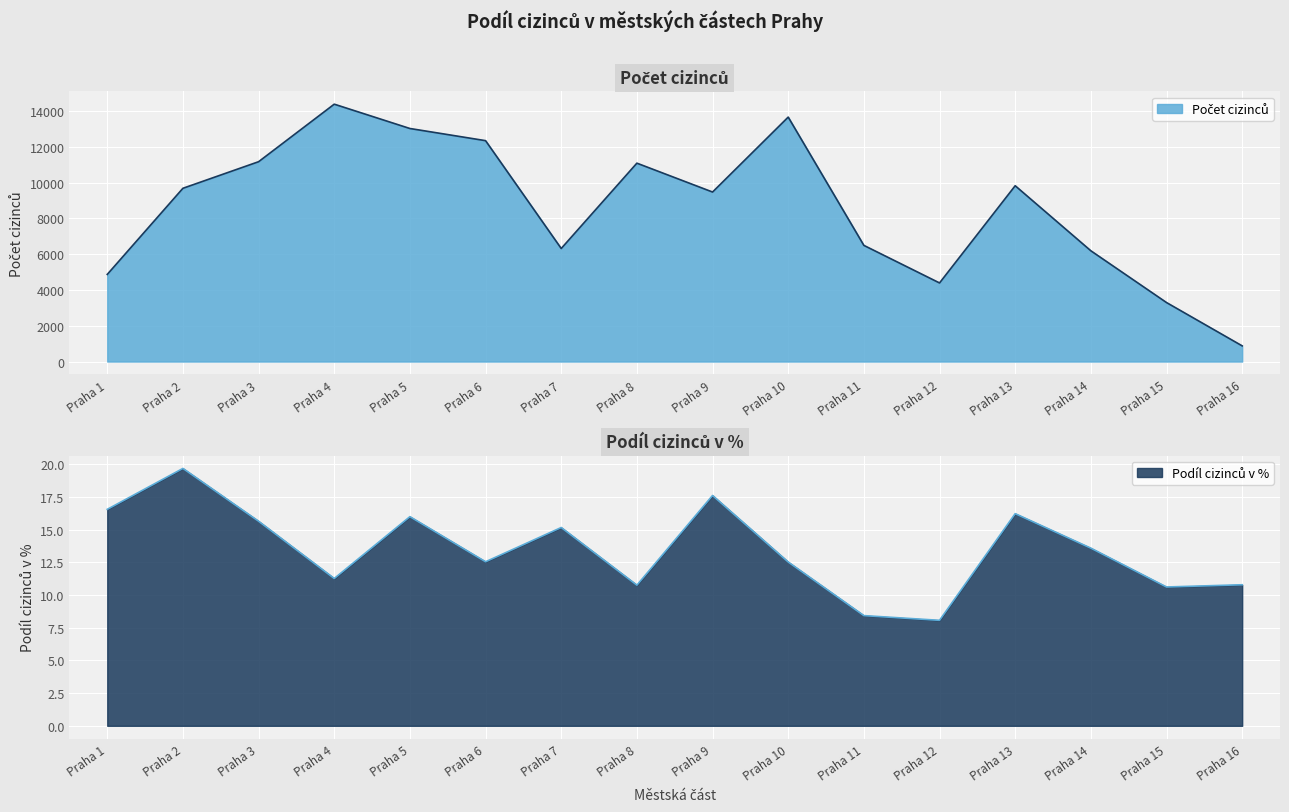

The Počet cizinců series shows 2987.0 at Praha 3. True or false?

False